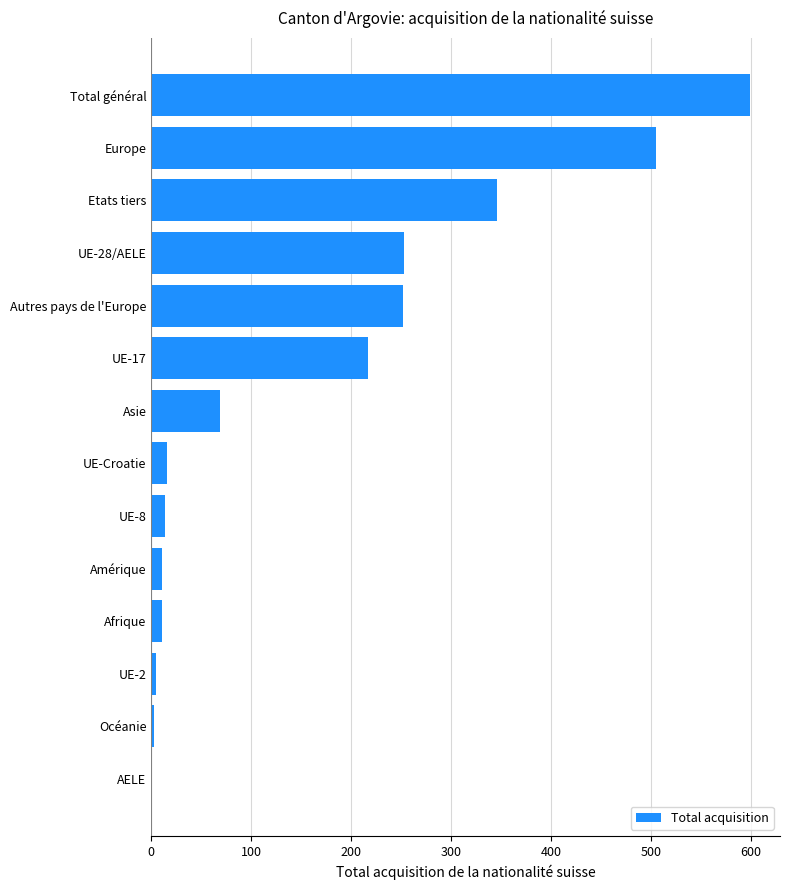

True or false: the data shows 253 at UE-28/AELE.

True